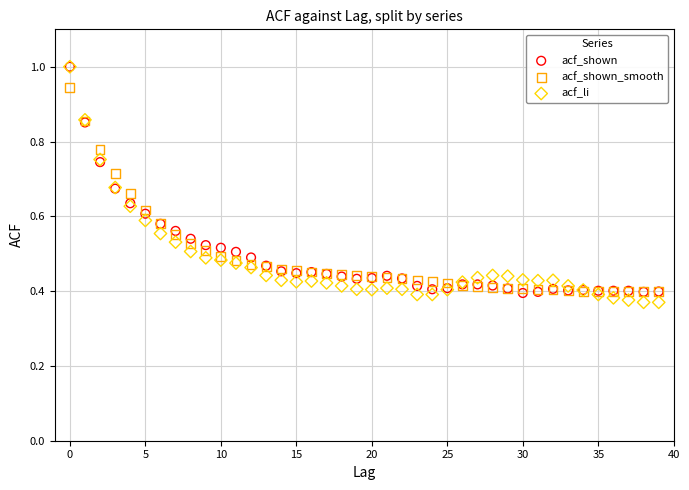

What are all the series names shown in the legend?

acf_shown, acf_shown_smooth, acf_li